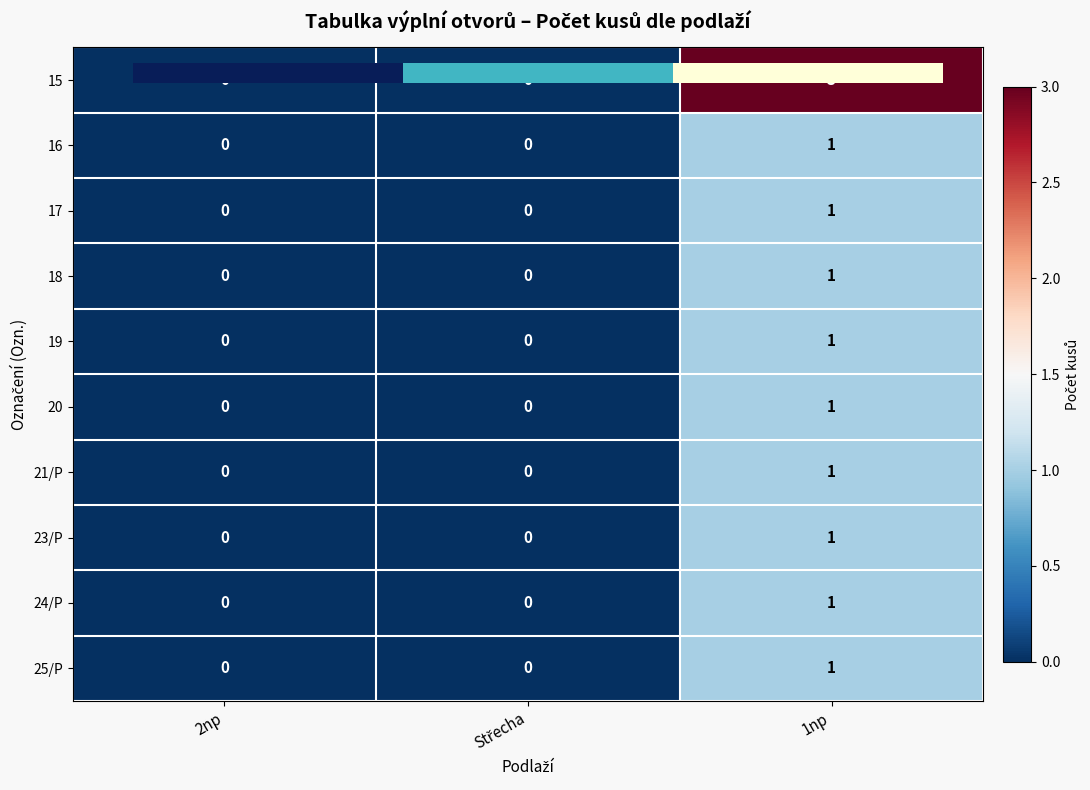

What is the difference between the maximum and minimum values in the 15 series?

3